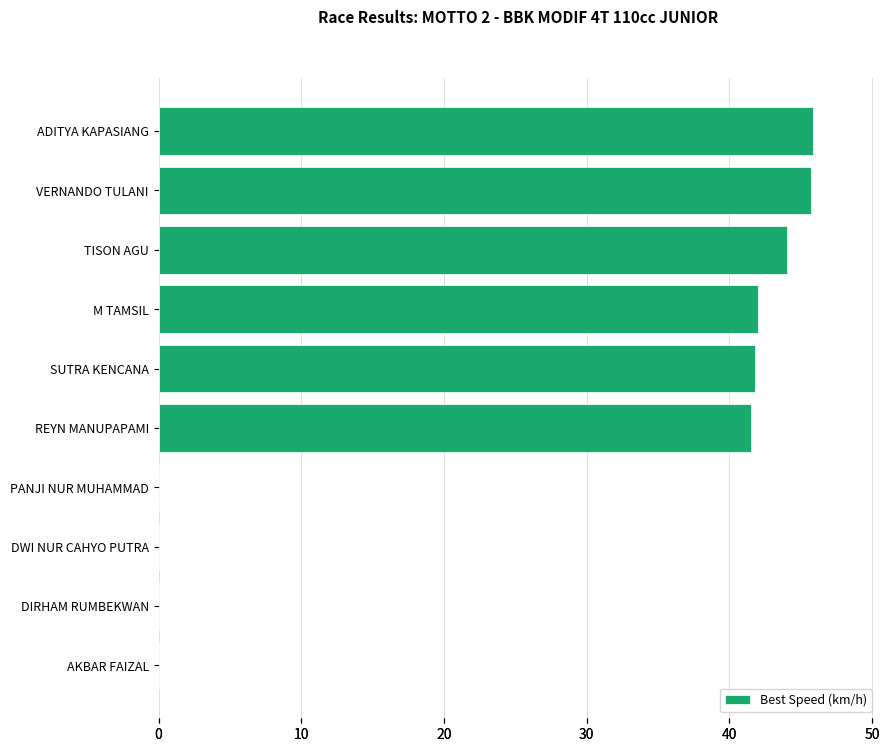

How many distinct data groups are displayed?

1